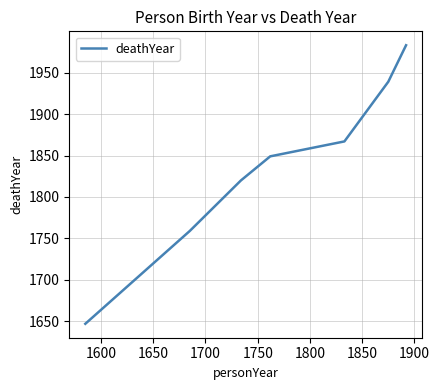

What is the greatest value displayed?

1983